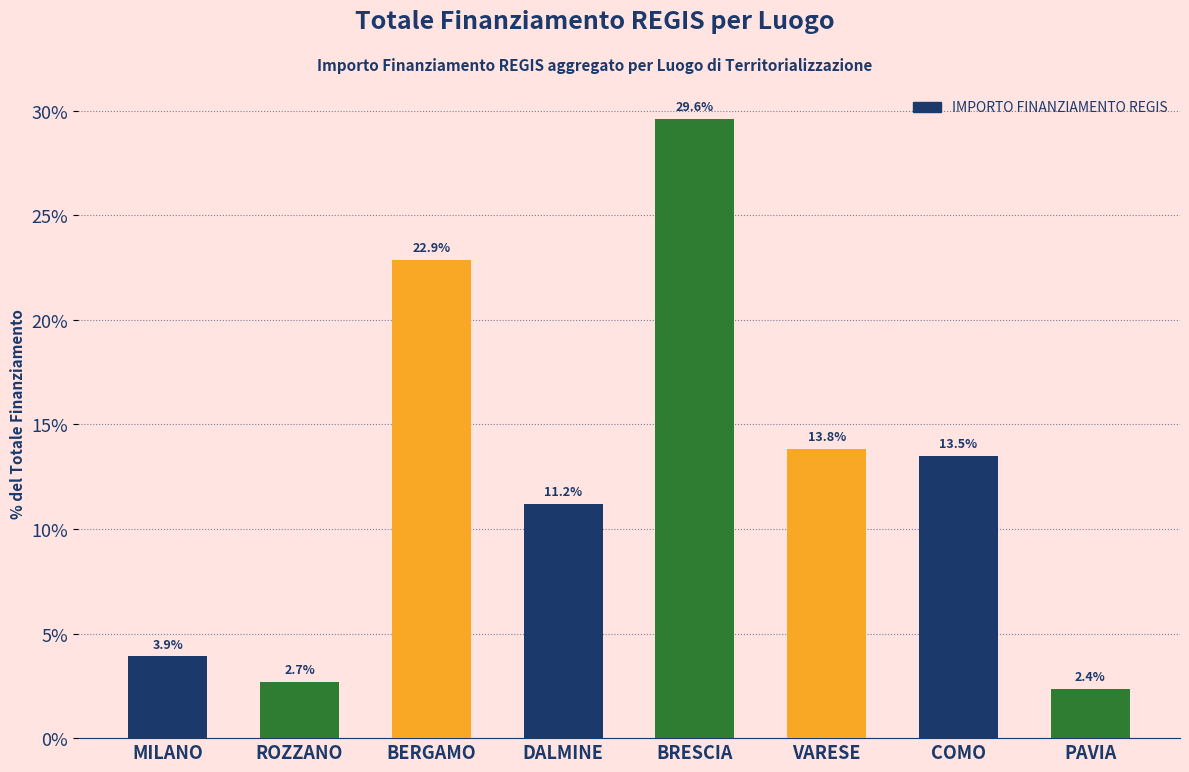

List the labels in order of value, smallest first.

PAVIA, ROZZANO, MILANO, DALMINE, COMO, VARESE, BERGAMO, BRESCIA